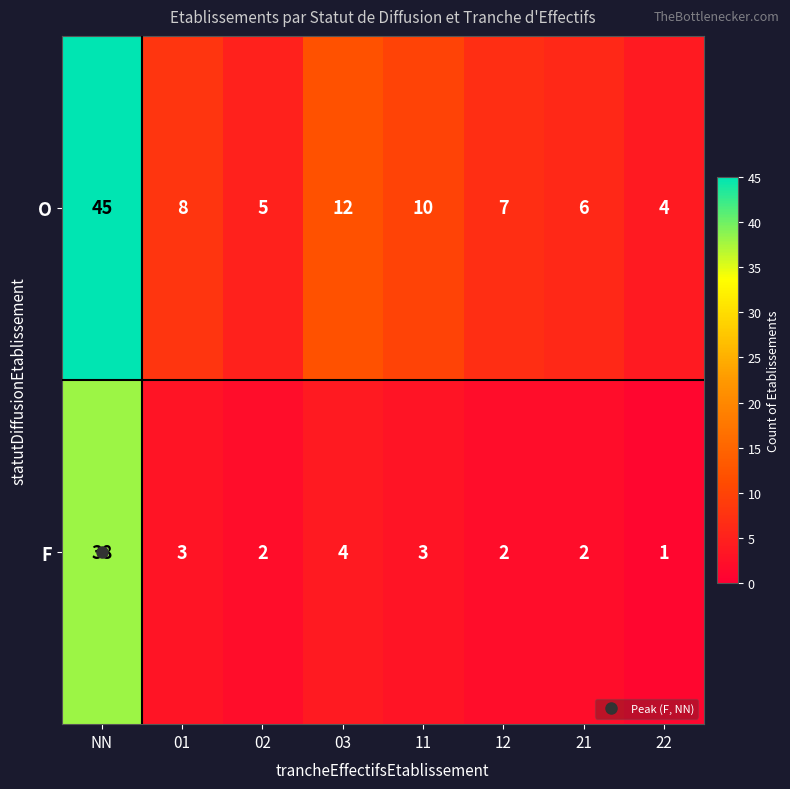

What is the approximate value of F at NN?

38